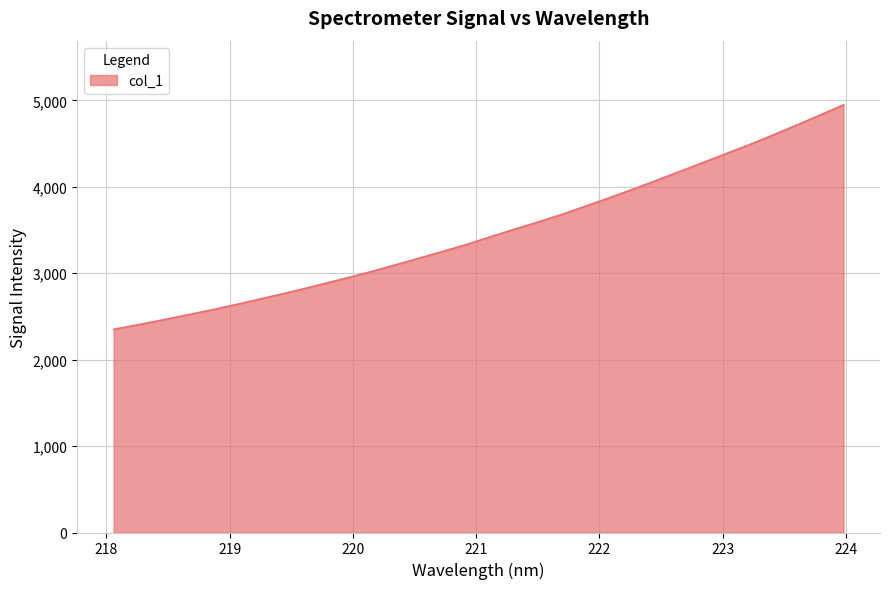

What is the maximum value shown in the chart?

4949.2